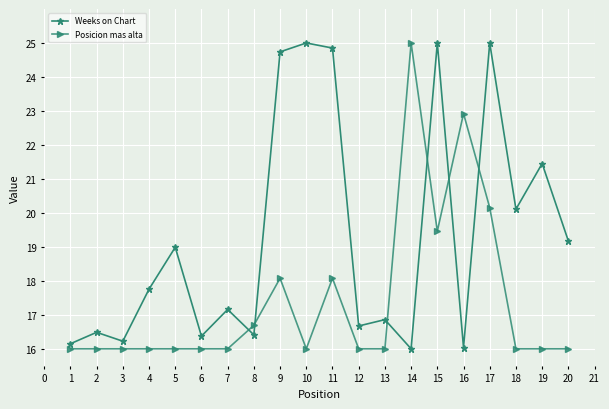

In Weeks on Chart, how many points are lower than both neighbors (excluding endpoints)?

7